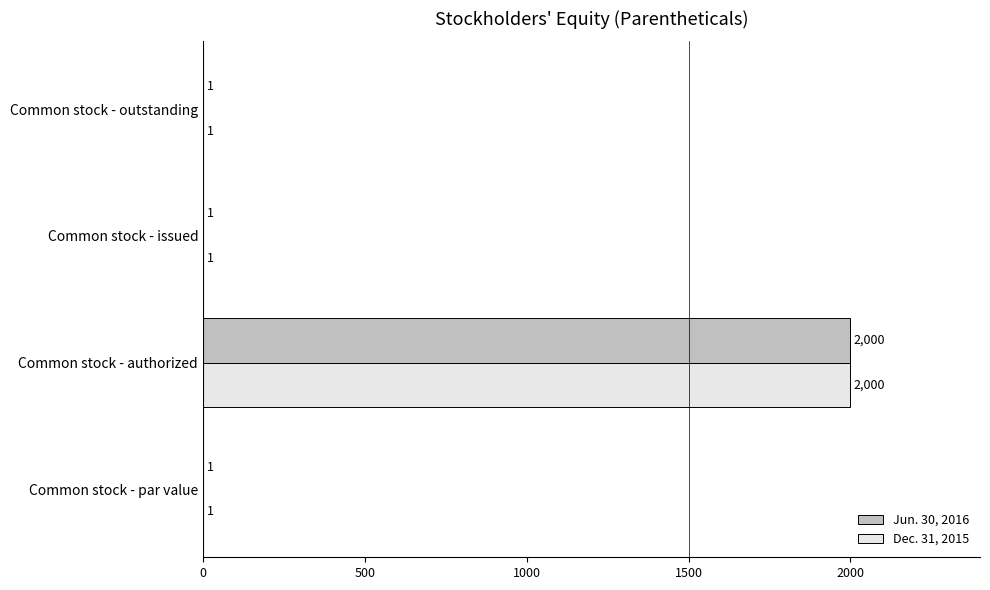

At which category is the sum across all series the highest?

Common stock - authorized